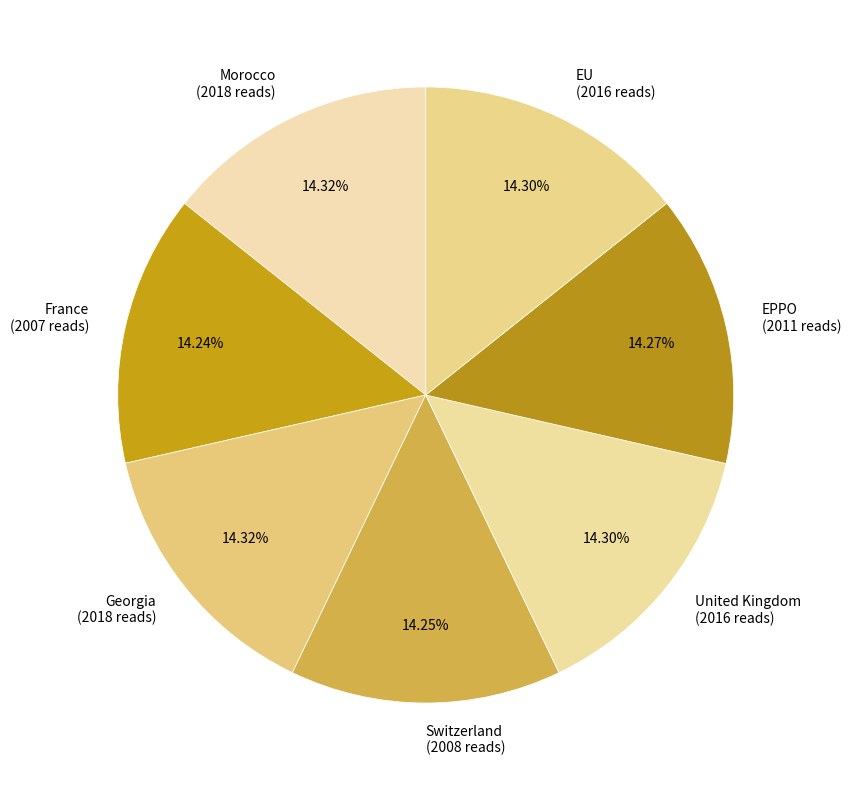

To the nearest percent, what is the combined percentage of Switzerland and EPPO?

29%